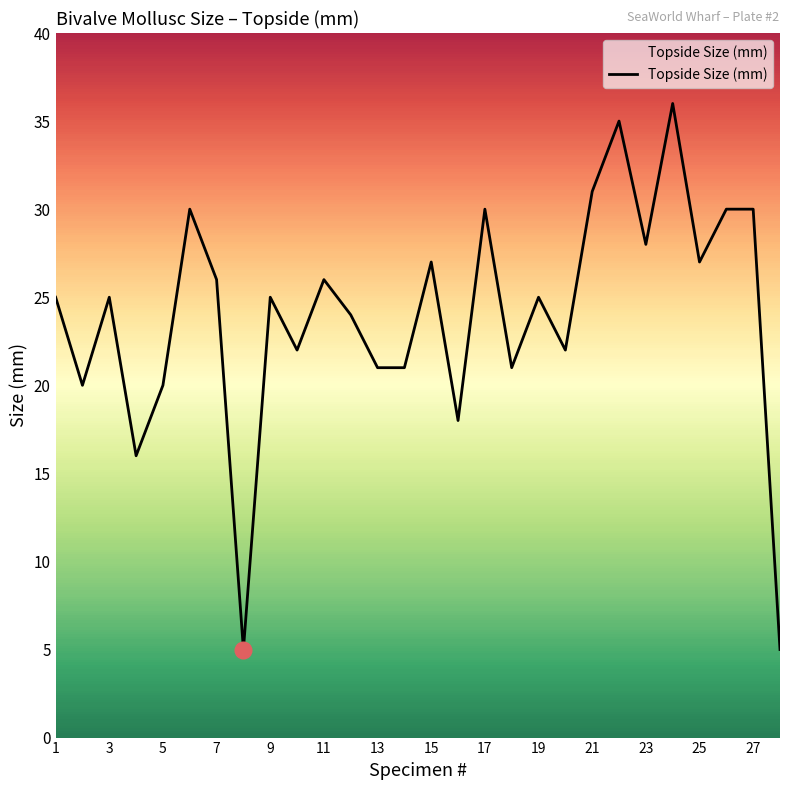

Does the chart have visible grid lines?

No